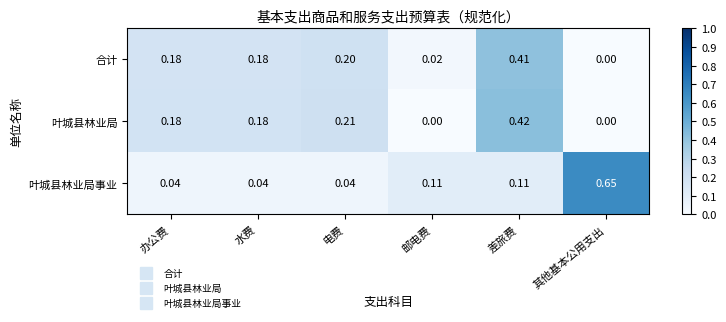

Which label corresponds to the largest value in the chart?

其他基本公用支出